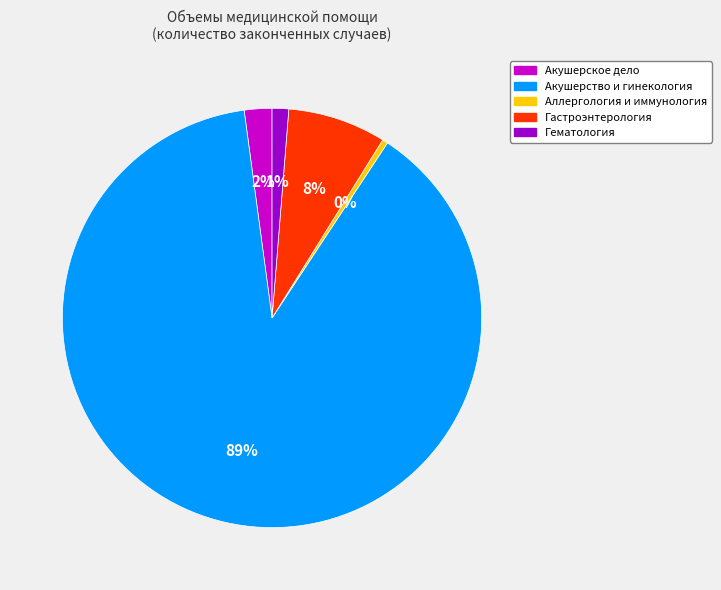

What percentage is the Акушерское дело slice, to the nearest percent?

2%